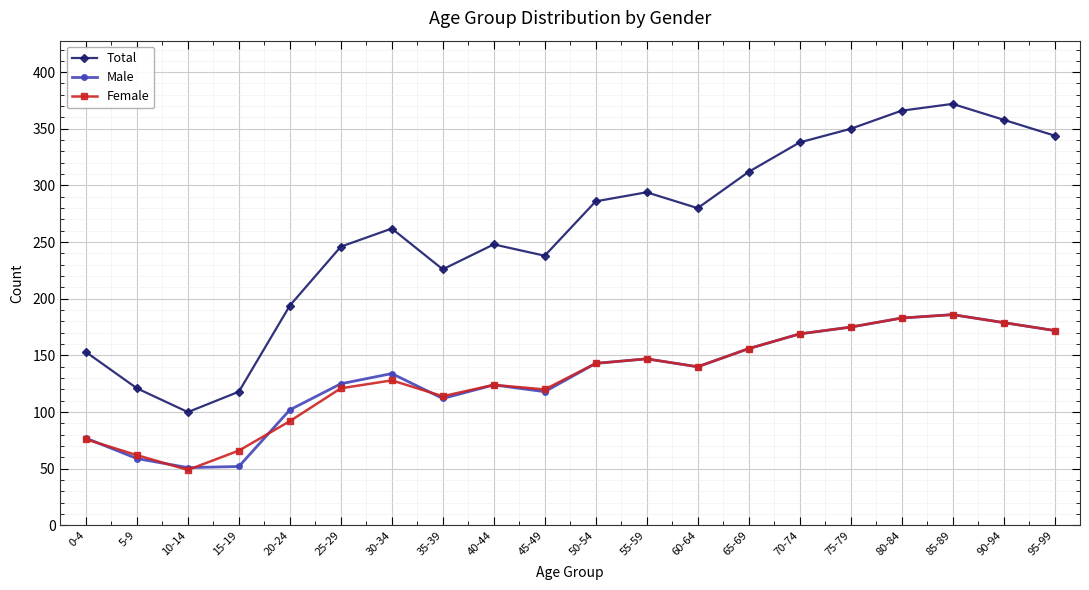

What is the label of the 15th point from the left?

70-74